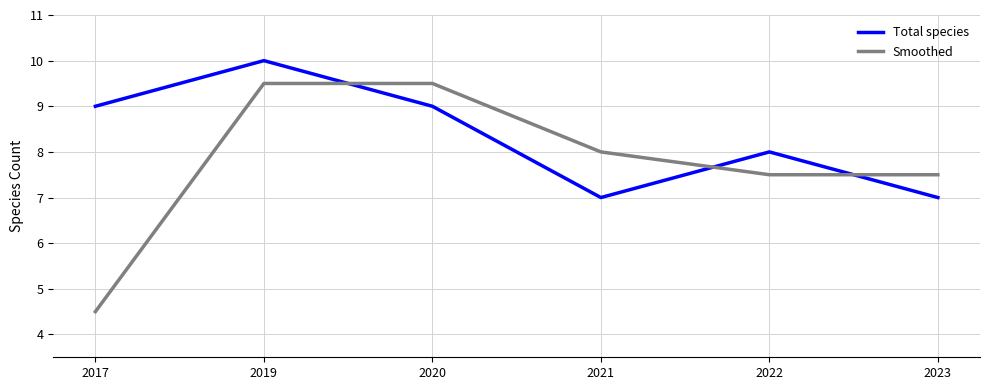

Reading left to right, what are all the values shown in this chart?

Total species: 2017=9.0	2019=10.0	2020=9.0	2021=7.0	2022=8.0	2023=7.0
Smoothed: 2017=4.5	2019=9.5	2020=9.5	2021=8.0	2022=7.5	2023=7.5